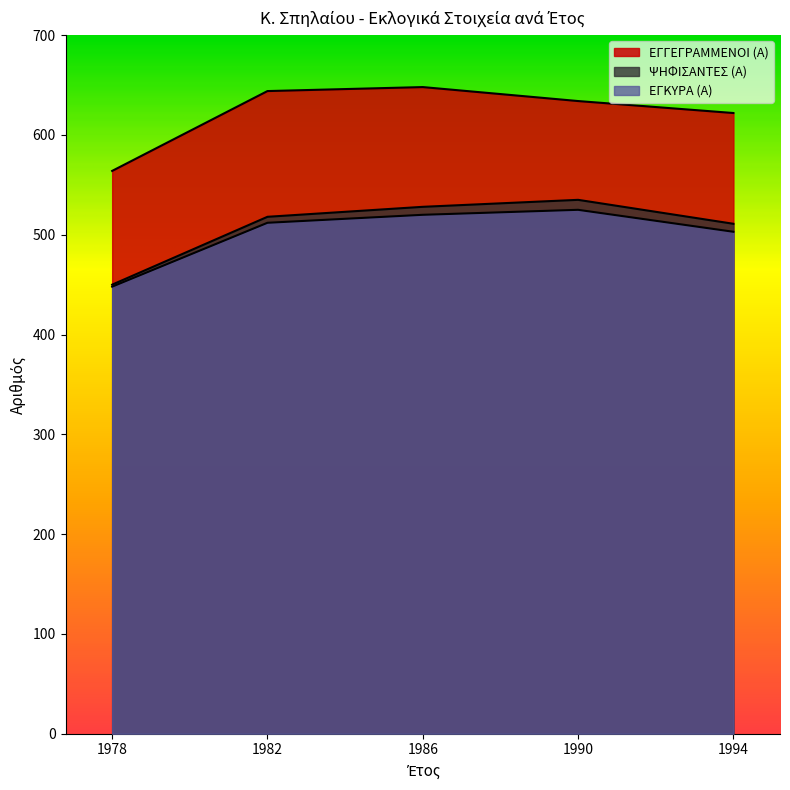

What are all the series names shown in the legend?

ΕΓΓΕΓΡΑΜΜΕΝΟΙ (Α), ΨΗΦΙΣΑΝΤΕΣ (Α), ΕΓΚΥΡΑ (Α)